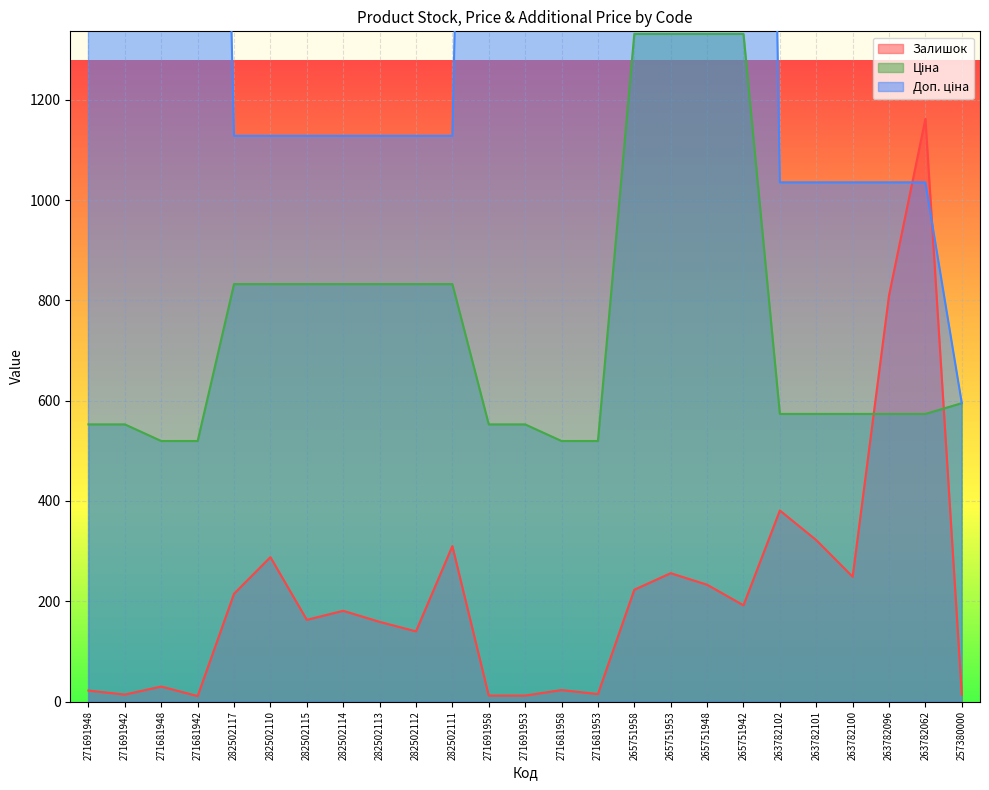

Reading right to left, what are all the values shown in this chart?

Залишок: 257380000=14.0	263782062=1162.0	263782096=810.0	263782100=249.0	263782101=322.0	263782102=381.0	265751942=192.0	265751948=233.0	265751953=256.0	265751958=223.0	271681953=15.0	271681958=23.0	271691953=12.0	271691958=12.0	282502111=310.0	282502112=140.0	282502113=159.0	282502114=181.0	282502115=163.0	282502110=288.0	282502117=215.0	271681942=11.0	271681948=30.0	271691942=14.0	271691948=22.0
Ціна: 257380000=595.0	263782062=573.5	263782096=573.5	263782100=573.5	263782101=573.5	263782102=573.5	265751942=1331.2	265751948=1331.2	265751953=1331.2	265751958=1331.2	271681953=519.5	271681958=519.5	271691953=552.7	271691958=552.7	282502111=832.4	282502112=832.4	282502113=832.4	282502114=832.4	282502115=832.4	282502110=832.4	282502117=832.4	271681942=519.5	271681948=519.5	271691942=552.7	271691948=552.7
Доп. ціна: 257380000=595.0	263782062=1035.1	263782096=1035.1	263782100=1035.1	263782101=1035.1	263782102=1035.1	265751942=5324.9	265751948=5324.9	265751953=5324.9	265751958=5324.9	271681953=4156.3	271681958=4156.3	271691953=4421.4	271691958=4421.4	282502111=1128.0	282502112=1128.0	282502113=1128.0	282502114=1128.0	282502115=1128.0	282502110=1128.0	282502117=1128.0	271681942=4156.3	271681948=4156.3	271691942=4421.4	271691948=4421.4